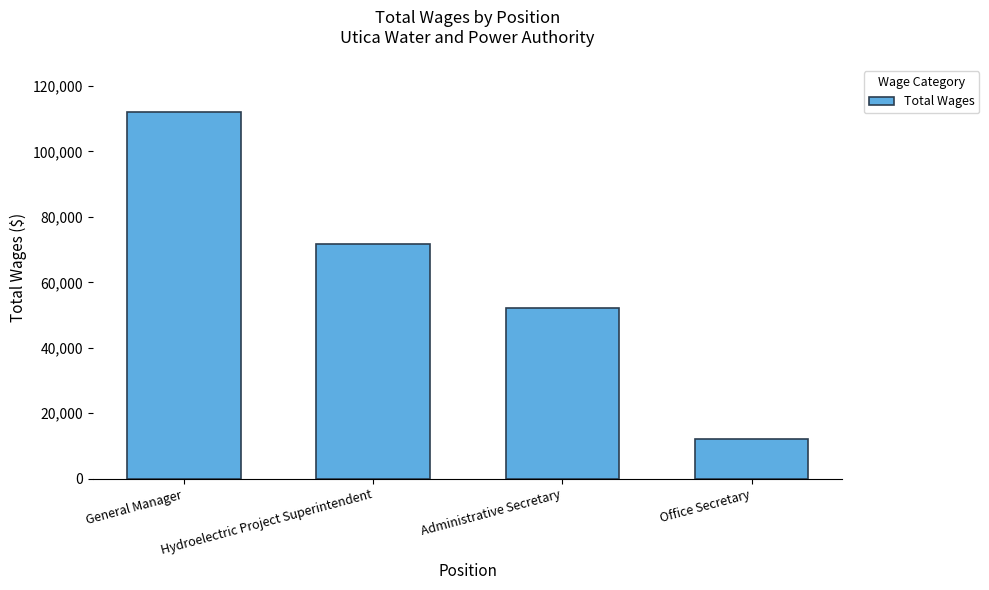

How many values are below 71787?

2